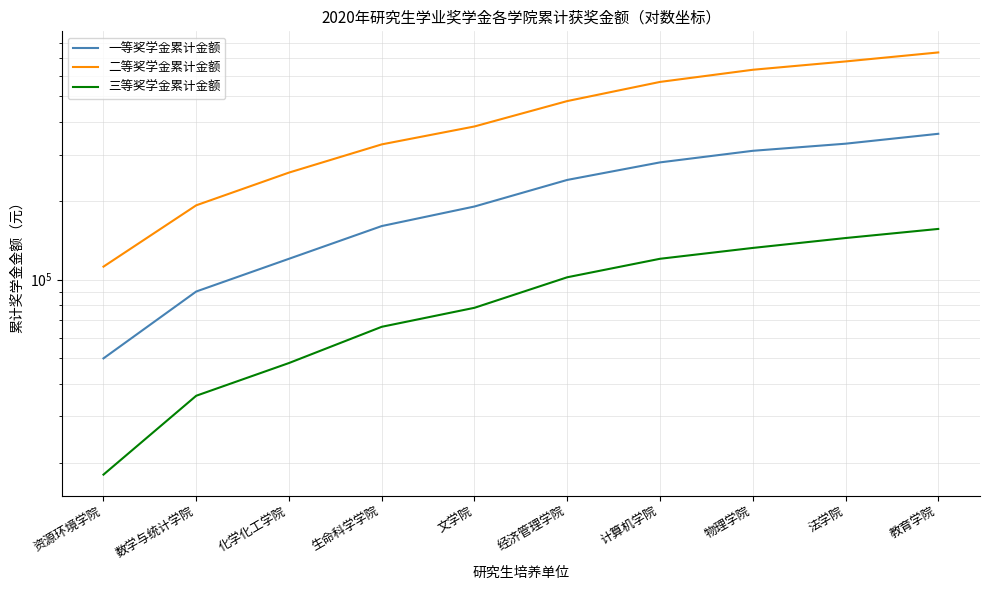

The value of 二等奖学金累计金额 at 数学与统计学院 is 329683. True or false?

False